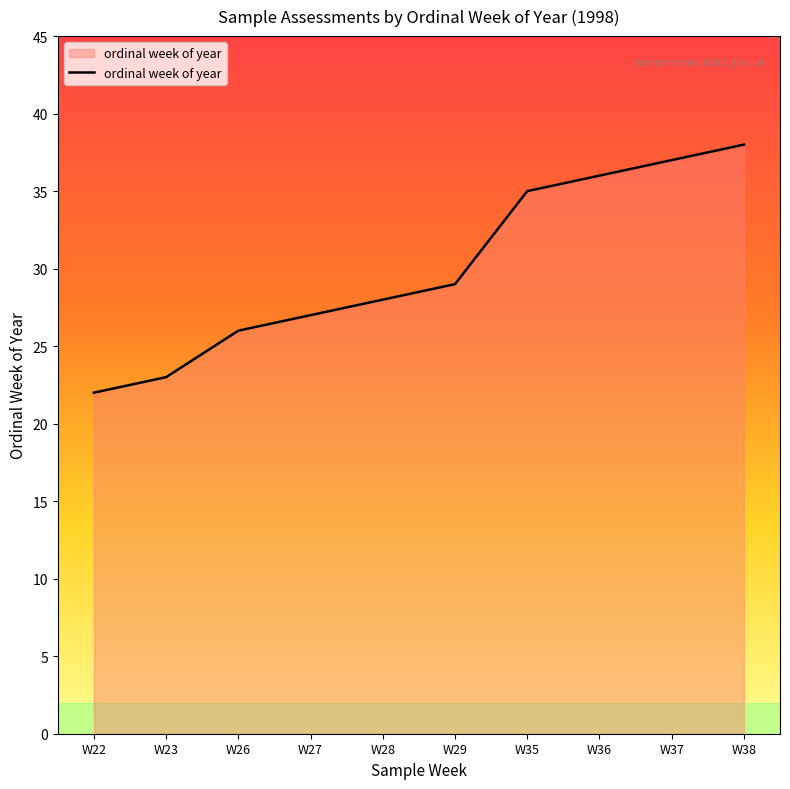

Rank the categories by value from highest to lowest.

W38, W37, W36, W35, W29, W28, W27, W26, W23, W22